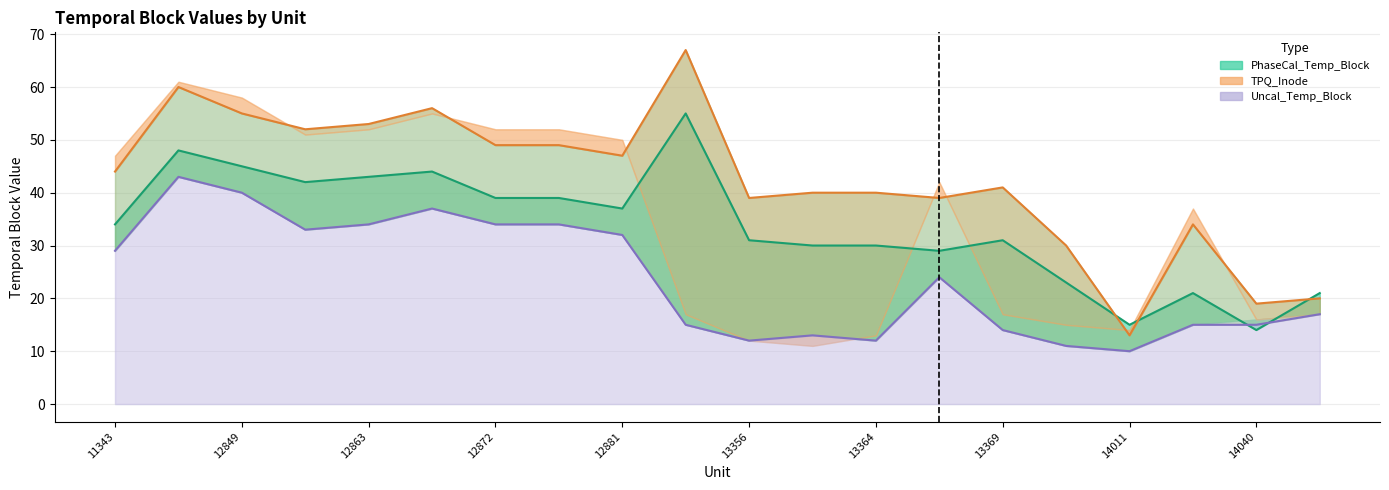

The Uncal_Temp_Block series shows 7 at 13371. True or false?

False